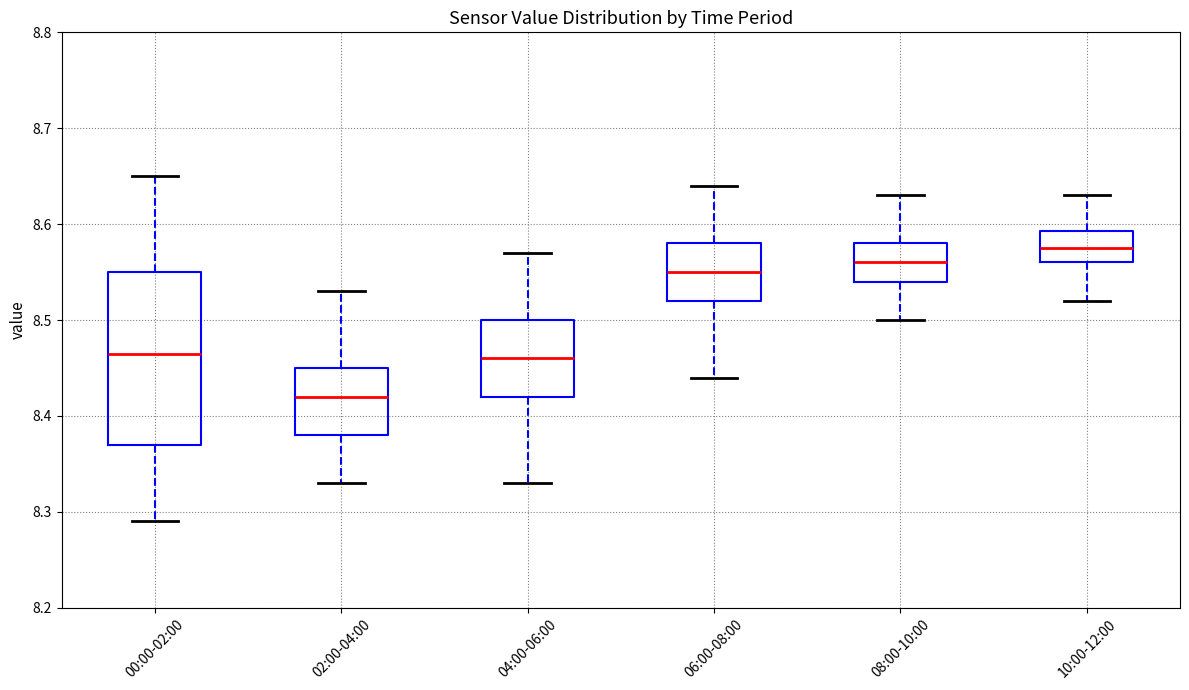

Reading left to right, read every box against the y-axis: the position of its median line, the range the box covers, and the ends of its whiskers. The values are not printed on the chart, so give them approximately, as read against the axis.

00:00-02:00: median 8.47, box 8.37 to 8.55, whiskers 8.29 to 8.65
02:00-04:00: median 8.42, box 8.38 to 8.45, whiskers 8.33 to 8.53
04:00-06:00: median 8.46, box 8.42 to 8.50, whiskers 8.33 to 8.57
06:00-08:00: median 8.55, box 8.52 to 8.58, whiskers 8.44 to 8.64
08:00-10:00: median 8.56, box 8.54 to 8.58, whiskers 8.50 to 8.63
10:00-12:00: median 8.58, box 8.56 to 8.59, whiskers 8.52 to 8.63